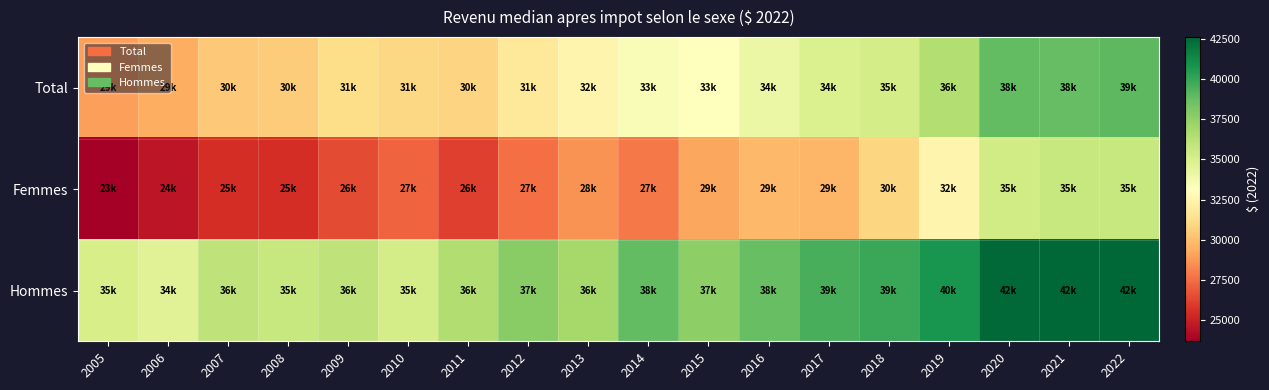

List the series in order of their peak value, lowest first.

Femmes, Total, Hommes